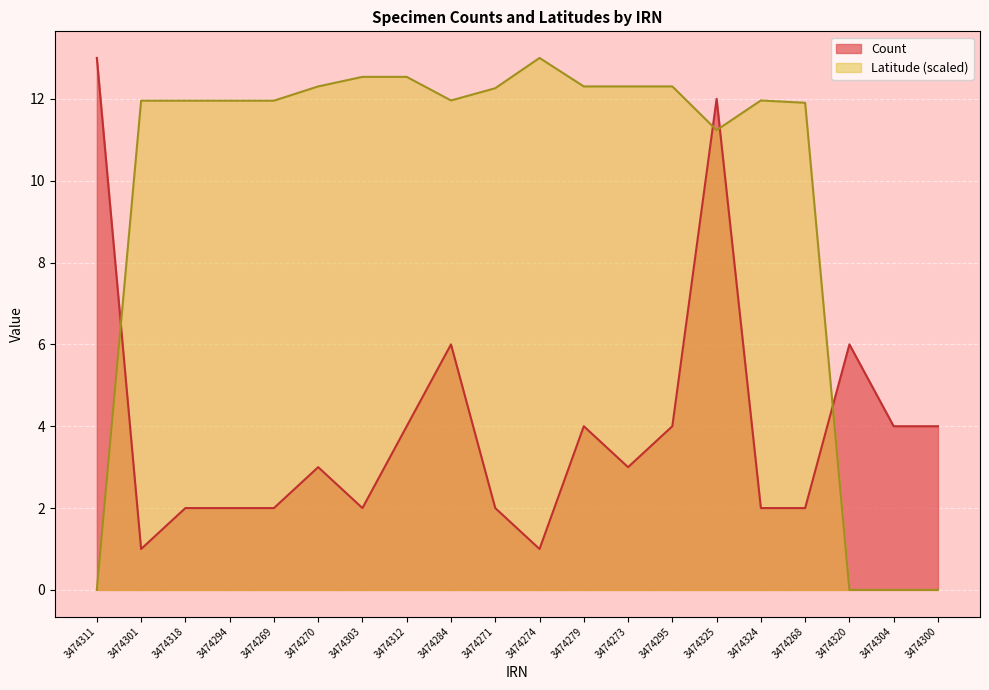

True or false: Count has more than 0 interior local peaks.

True